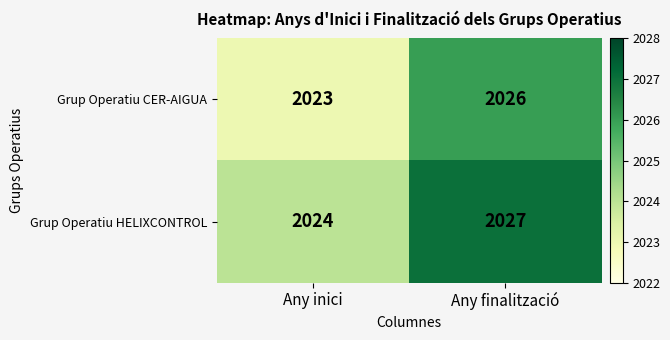

Which series has the largest total across all categories?

Grup Operatiu HELIXCONTROL